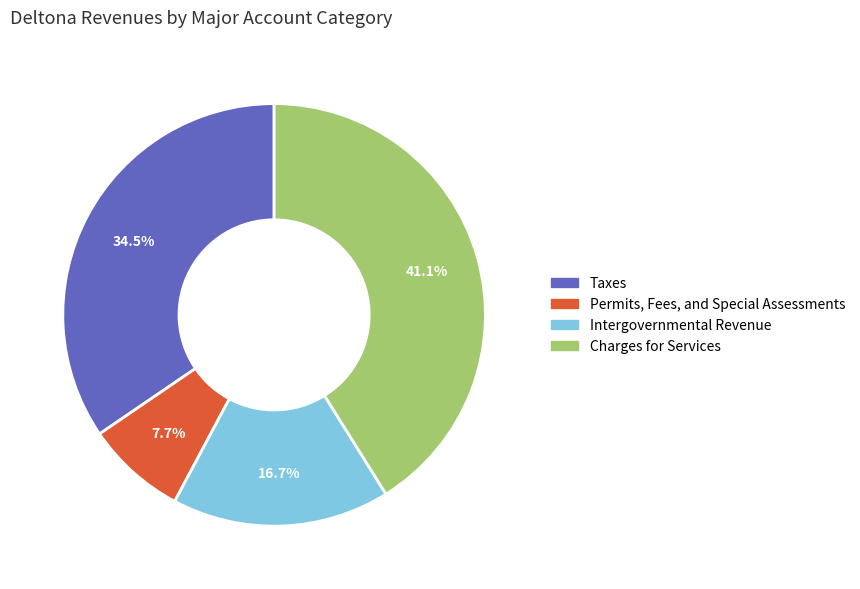

The Charges for Services slice represents 41% of the pie. True or false?

True